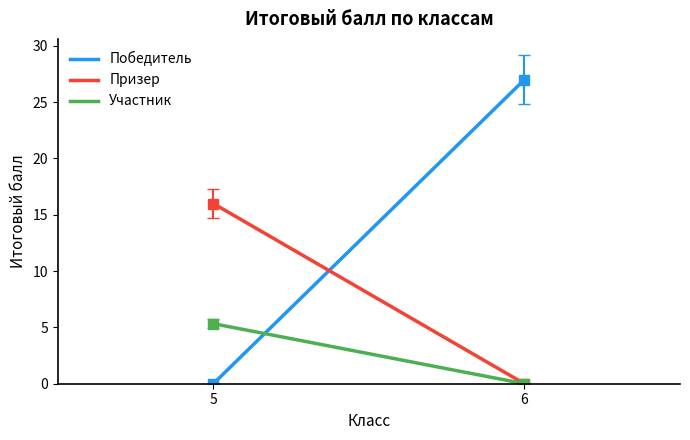

At how many categories does at least one series exceed 14?

2